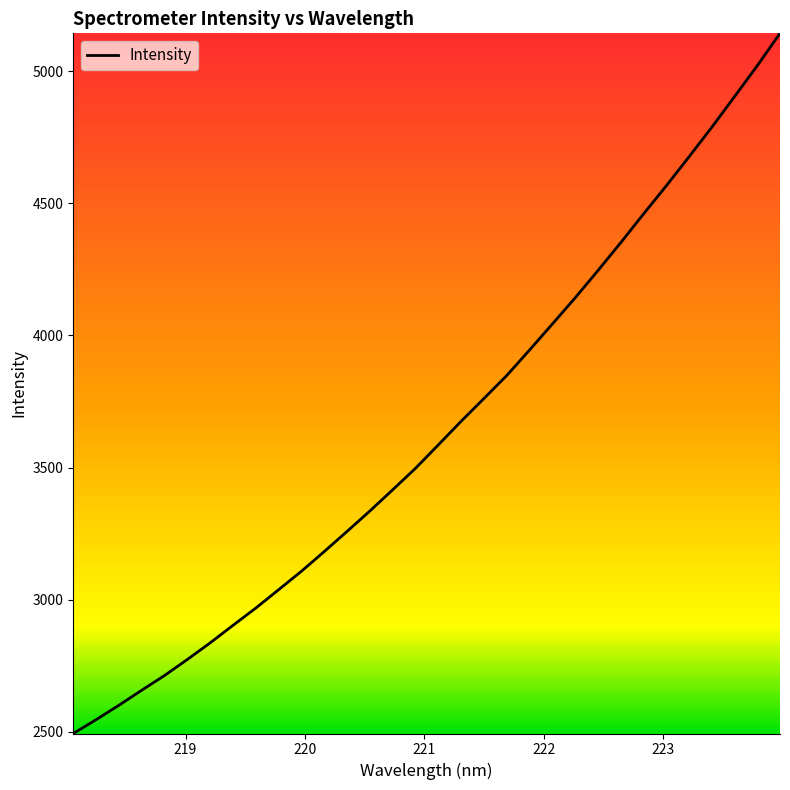

What is the maximum value shown in the chart?

5142.6